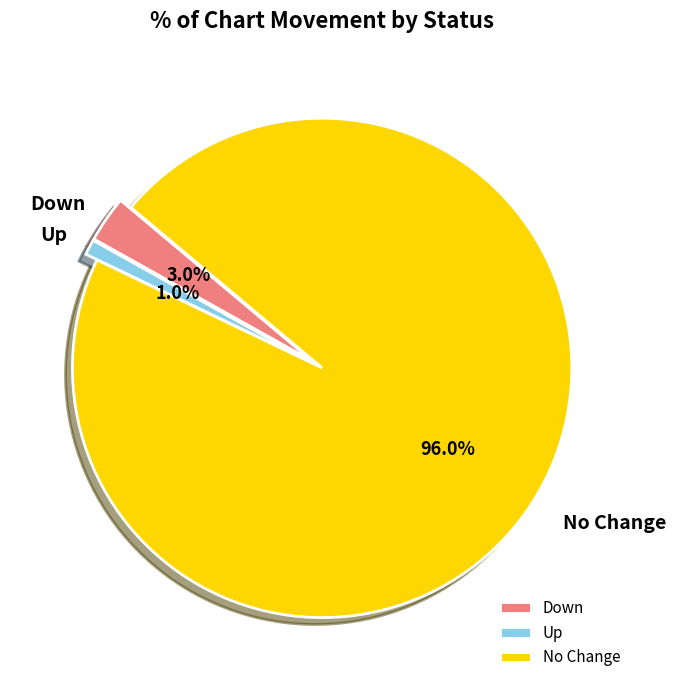

Is the sum of Up and No Change greater than half?

Yes